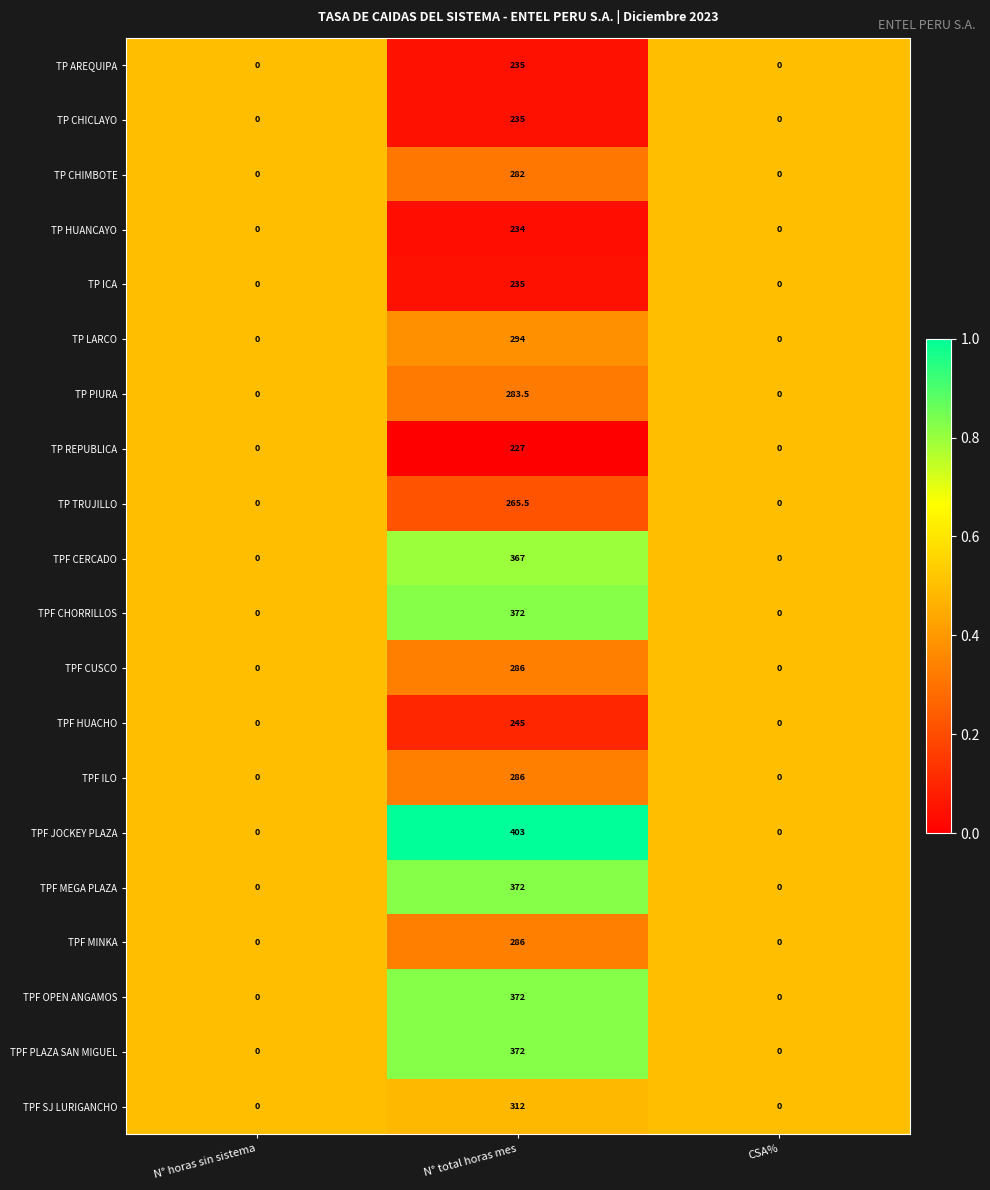

Which series has the widest spread of values?

TPF JOCKEY PLAZA